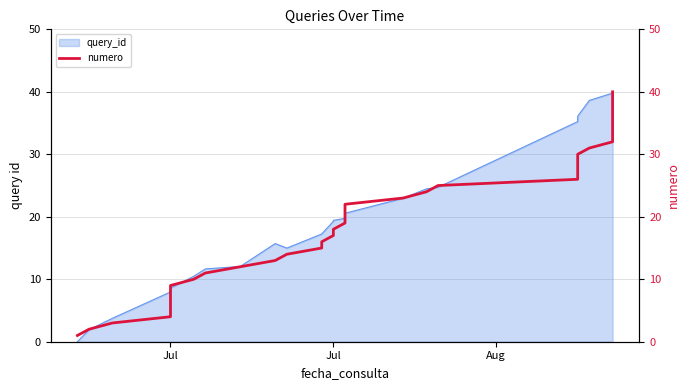

Count the number of values greater than 21.

19